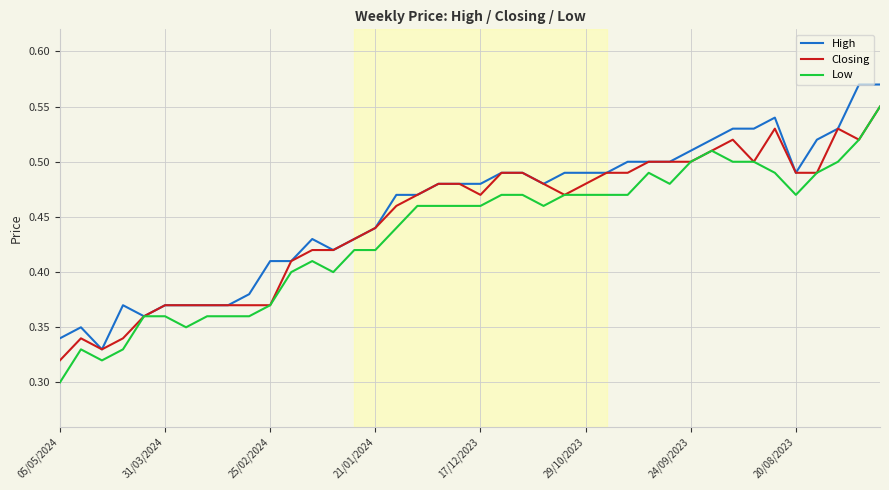

The value of Low at 29/10/2023 is 0.7. True or false?

False